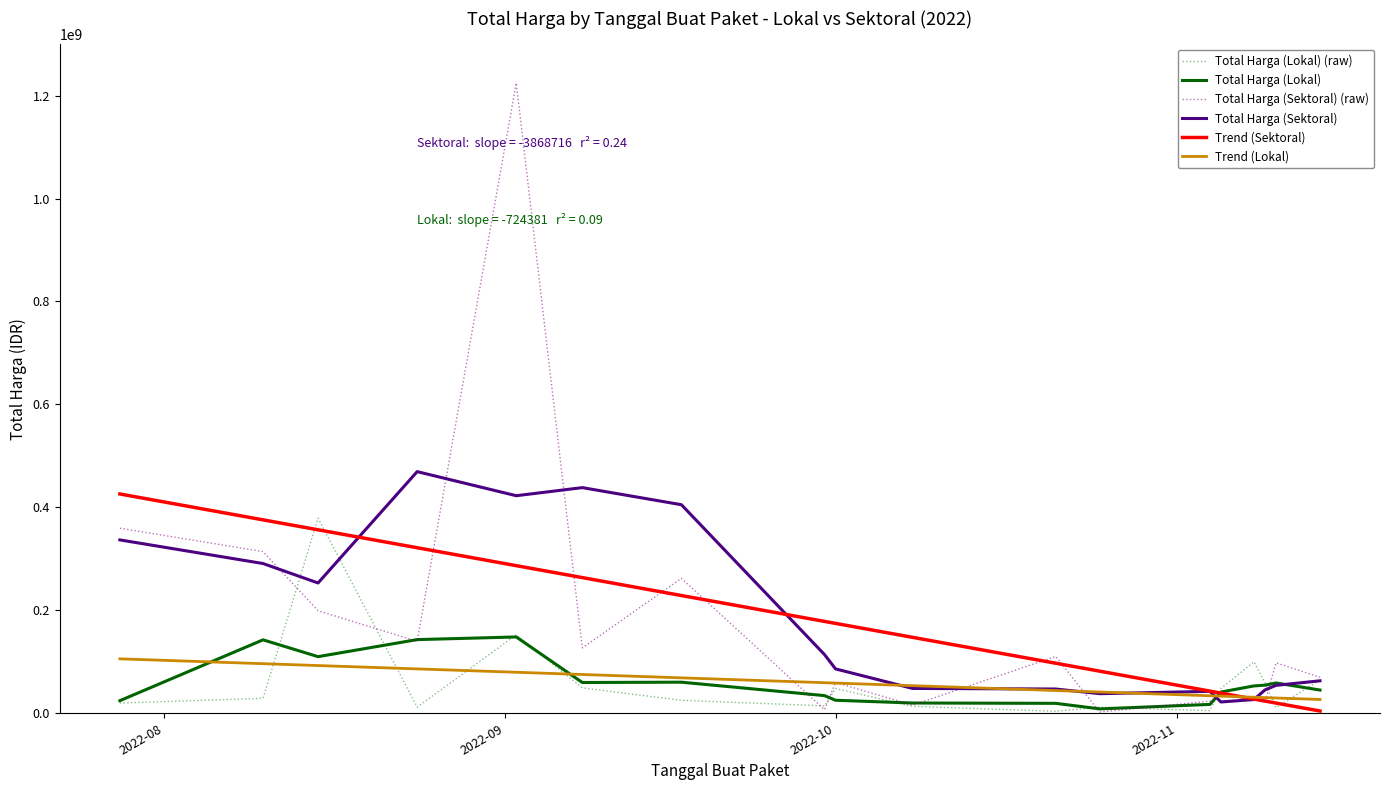

What is the average value of the Total Harga (Sektoral) series?

178009167.7